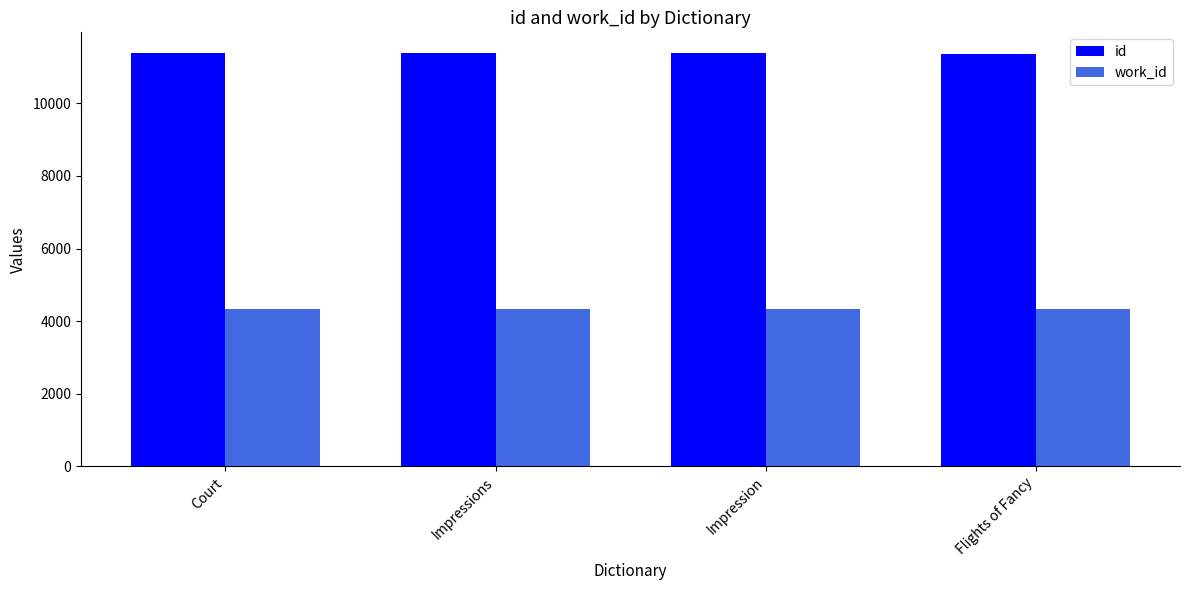

What is the approximate value of work_id at Impression?

4339.0